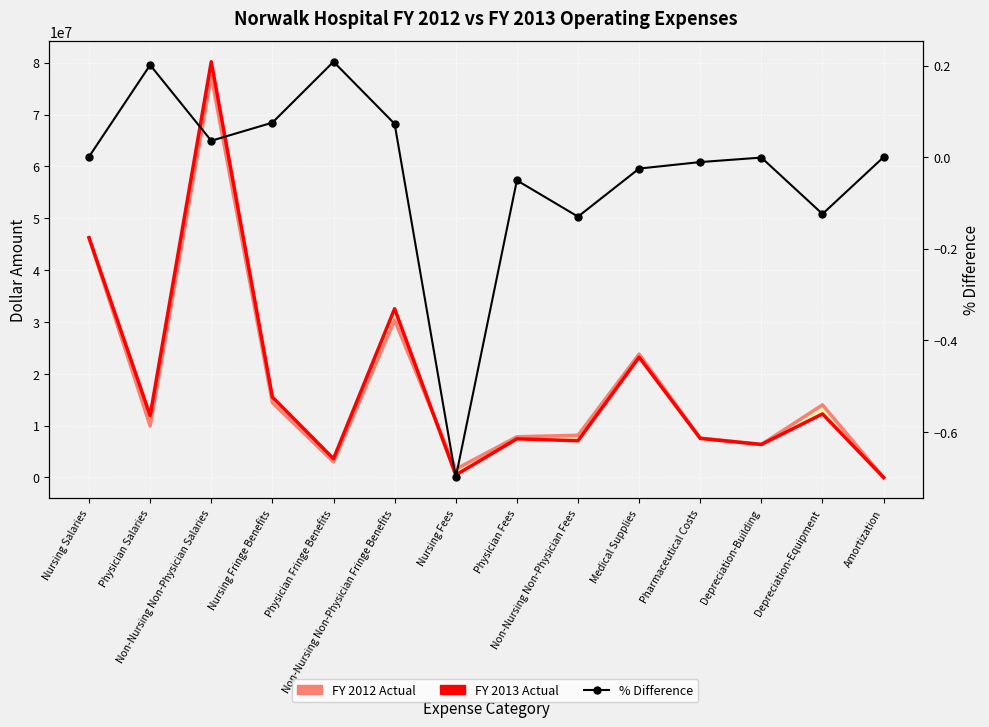

At which category does FY 2013 Actual reach its first local peak?

Non-Nursing Non-Physician Salaries